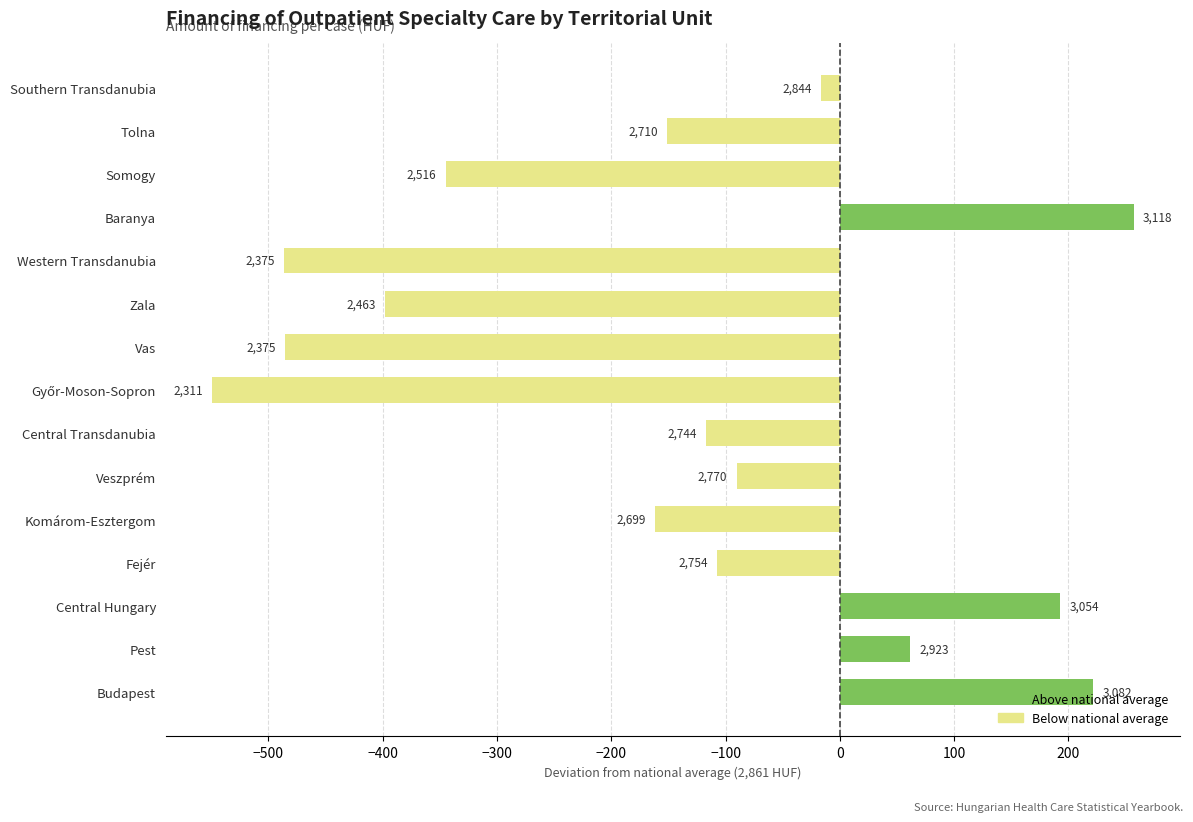

Are the bars grouped side by side (vs. stacked)?

No